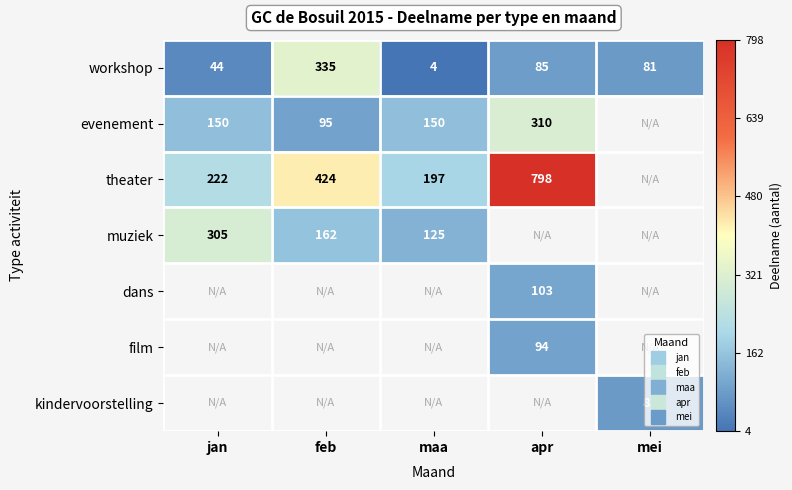

What is the spread (max minus min) of values at maa?

193.0